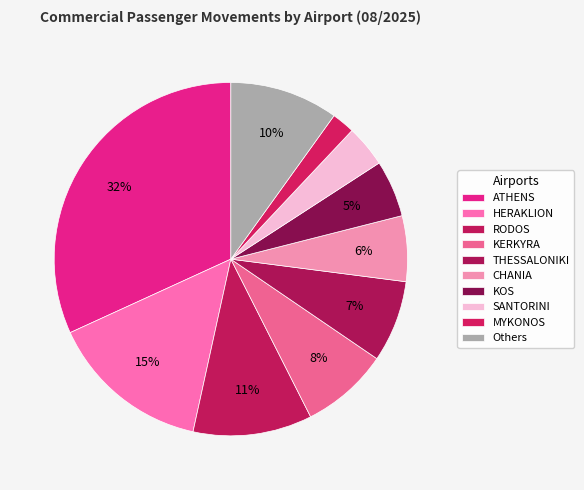

How many slices are in this pie chart?

10